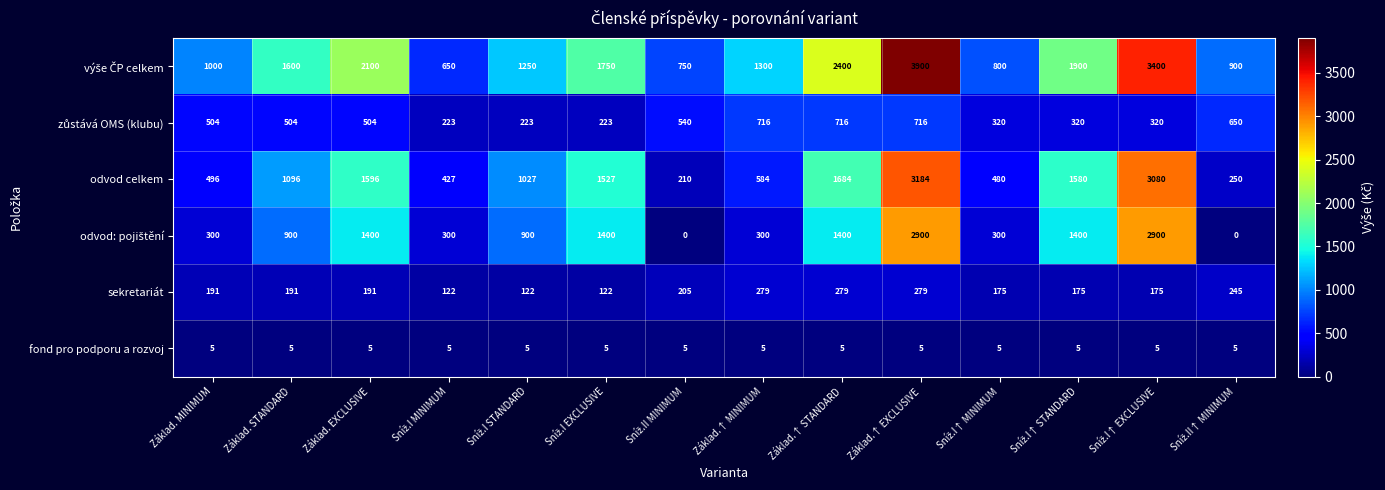

At how many categories does at least one series exceed 3644?

1